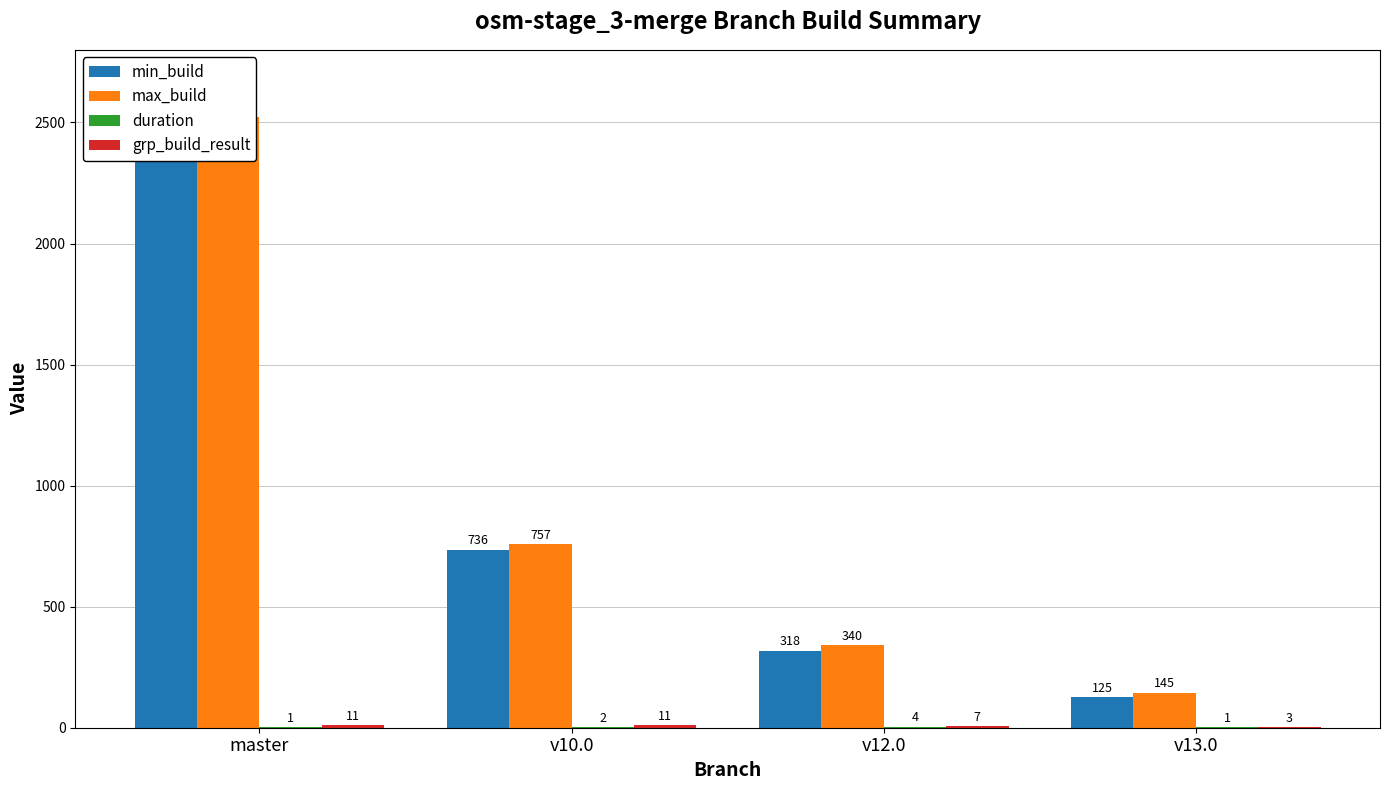

Reading left to right, extract all data points from this chart.

min_build: 2500.0	736.0	318.0	125.0
max_build: 2521.0	757.0	340.0	145.0
duration: 1.0	2.0	4.0	1.0
grp_build_result: 11.0	11.0	7.0	3.0